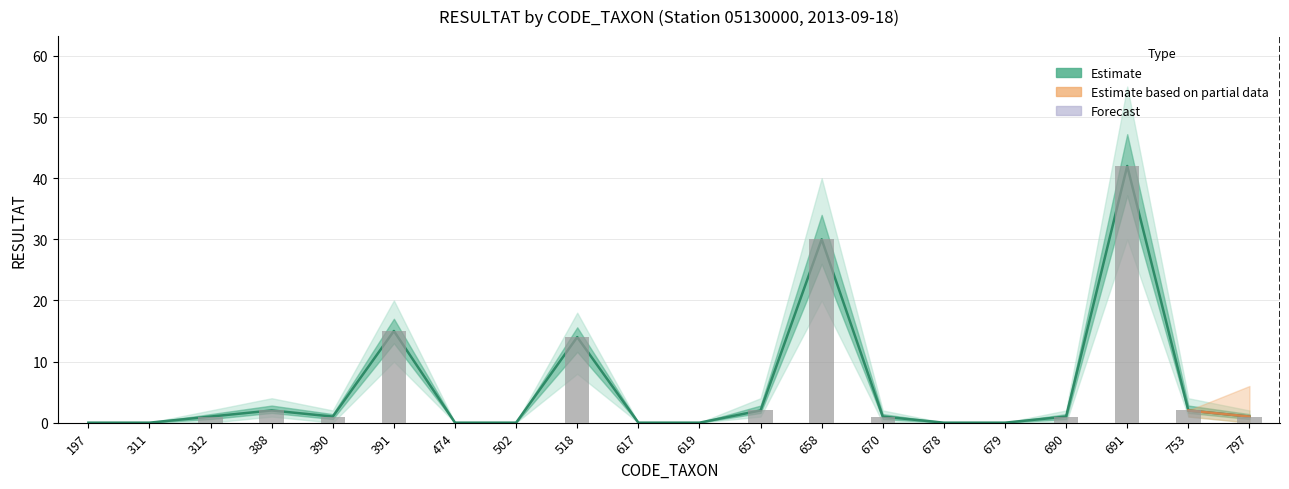

Which category has the highest value across all series?

691